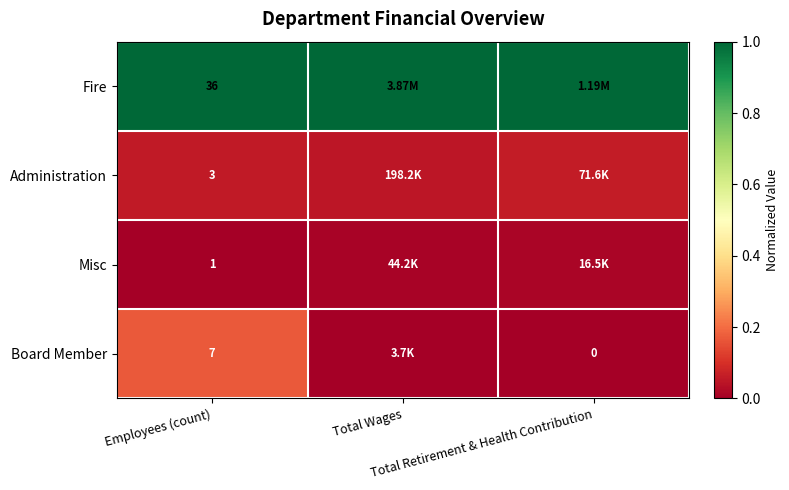

The Administration series shows 0.1 at Total Retirement & Health Contribution. True or false?

True